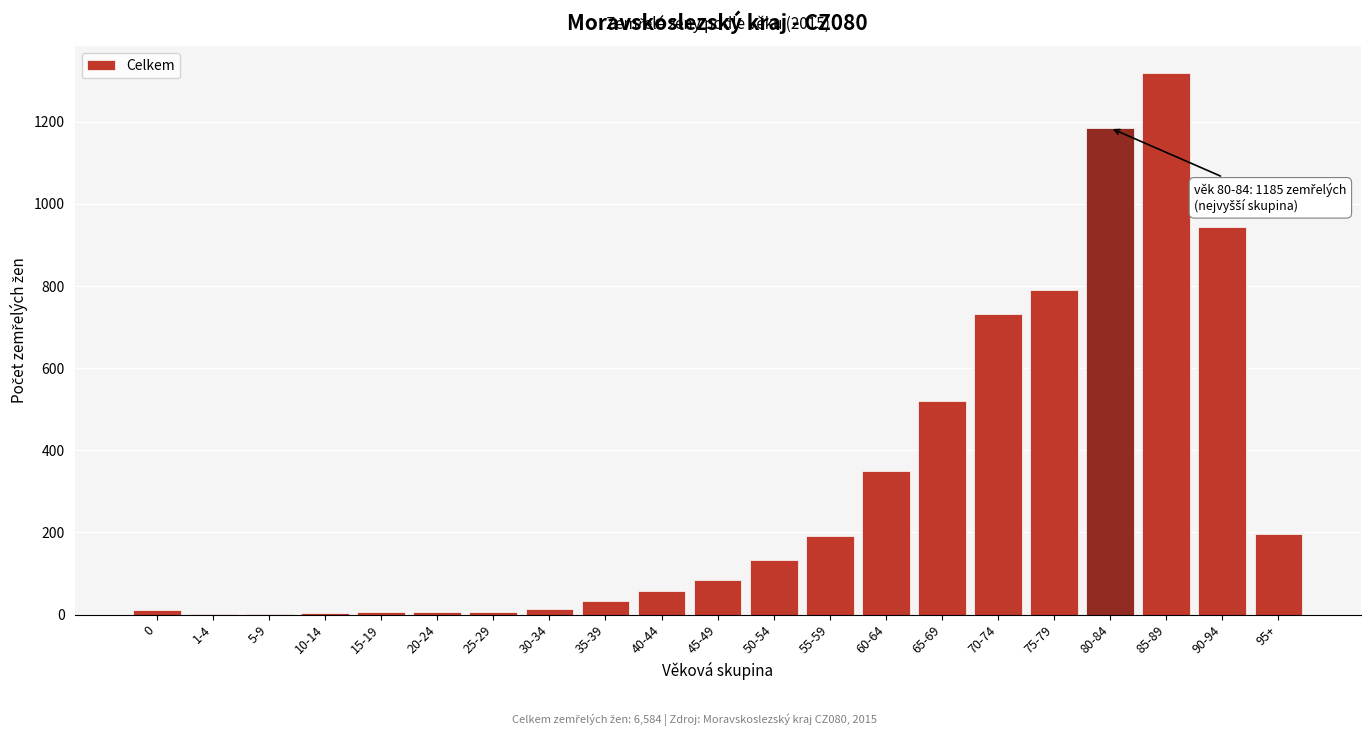

What is the change in value from 35-39 to 85-89?

+1285